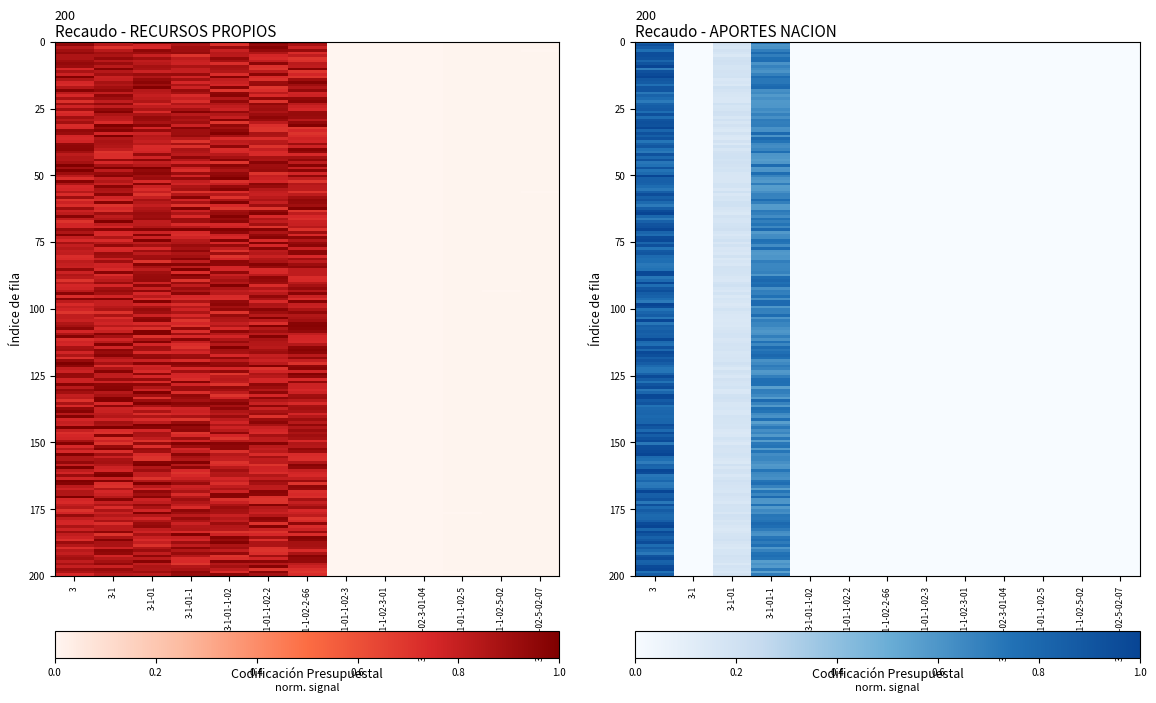

Which series has the widest spread of values?

APORTES NACION